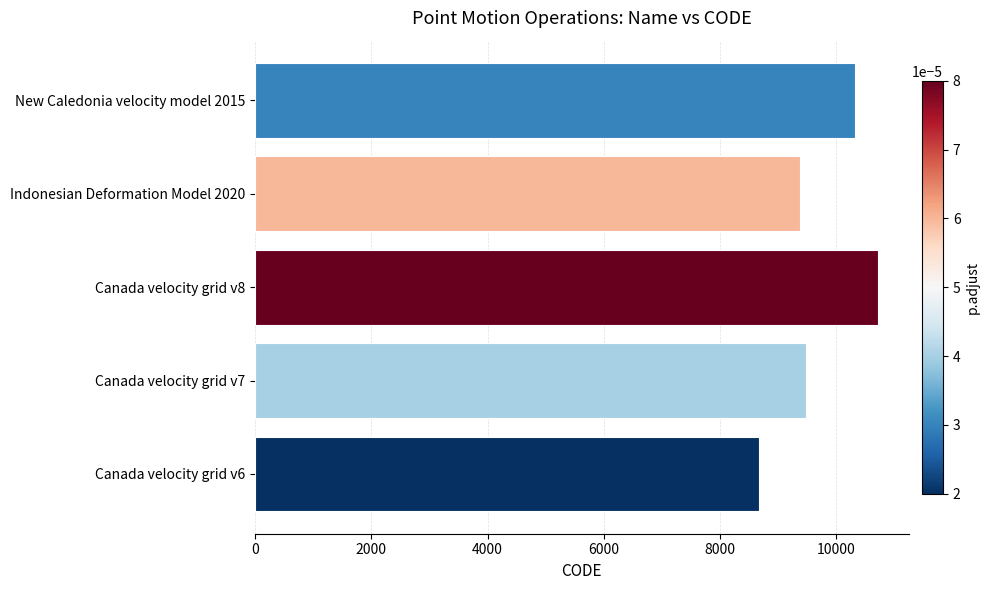

Read the value at Canada velocity grid v7.

9483